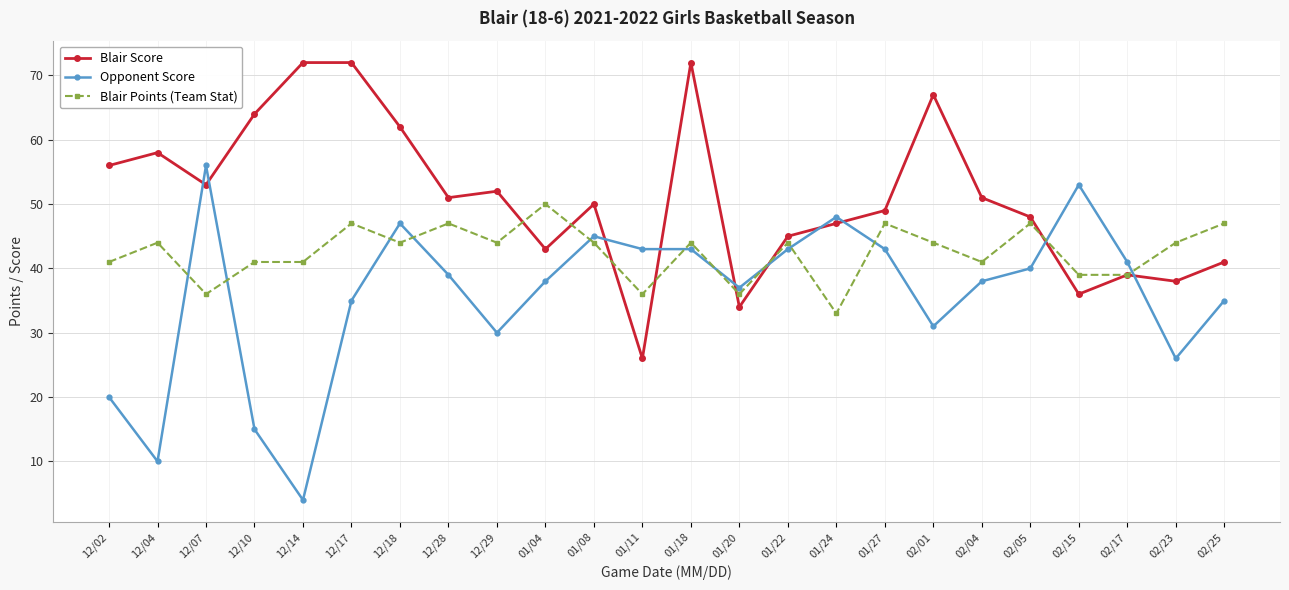

At how many categories does at least one series exceed 15?

24